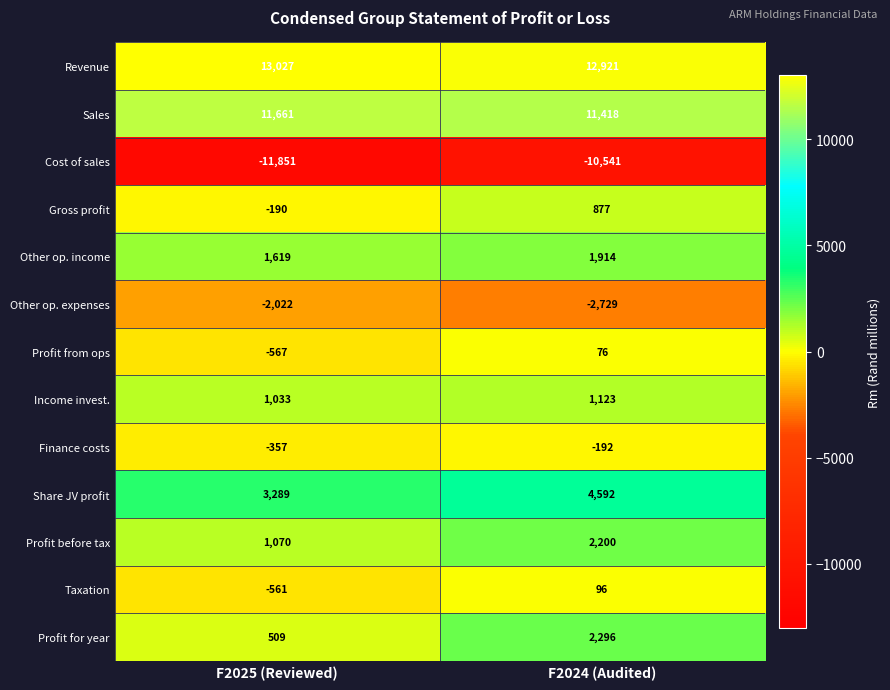

What is the sum of all Finance costs values?

-549